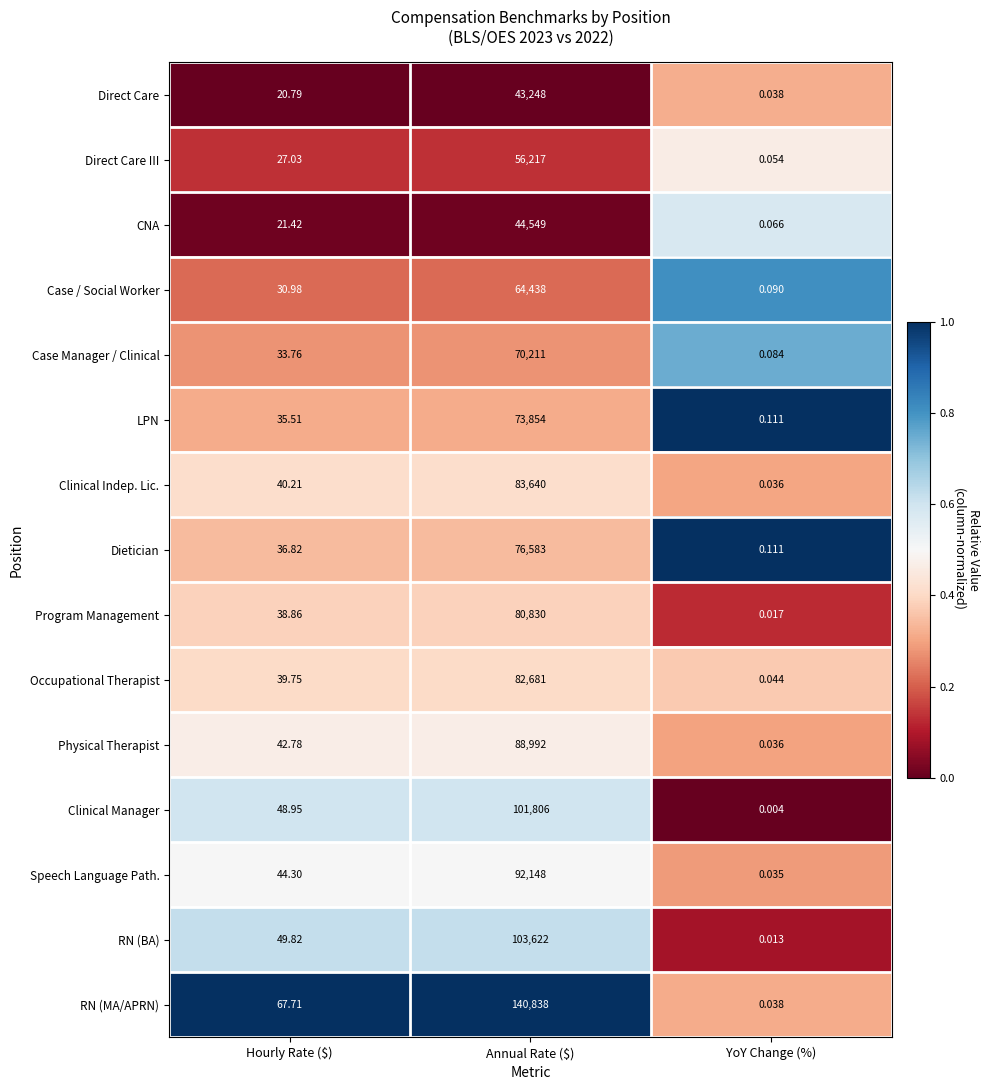

Rank the series at Hourly Rate ($) from highest to lowest value.

RN (MA/APRN), RN (BA), Clinical Manager, Speech Language Path., Physical Therapist, Clinical Indep. Lic., Occupational Therapist, Program Management, Dietician, LPN, Case Manager / Clinical, Case / Social Worker, Direct Care III, CNA, Direct Care